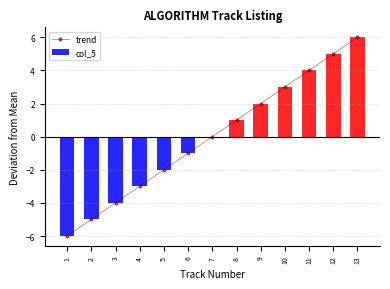

Which label corresponds to the smallest value in the chart?

1